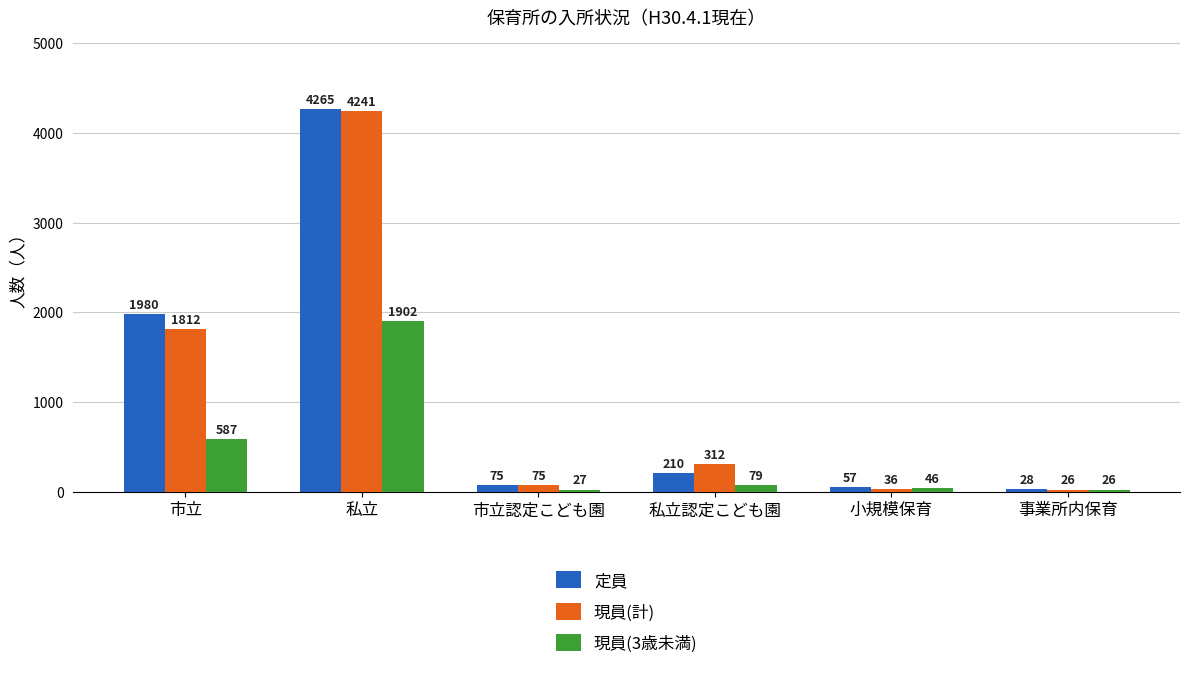

Are the bars grouped side by side (vs. stacked)?

Yes